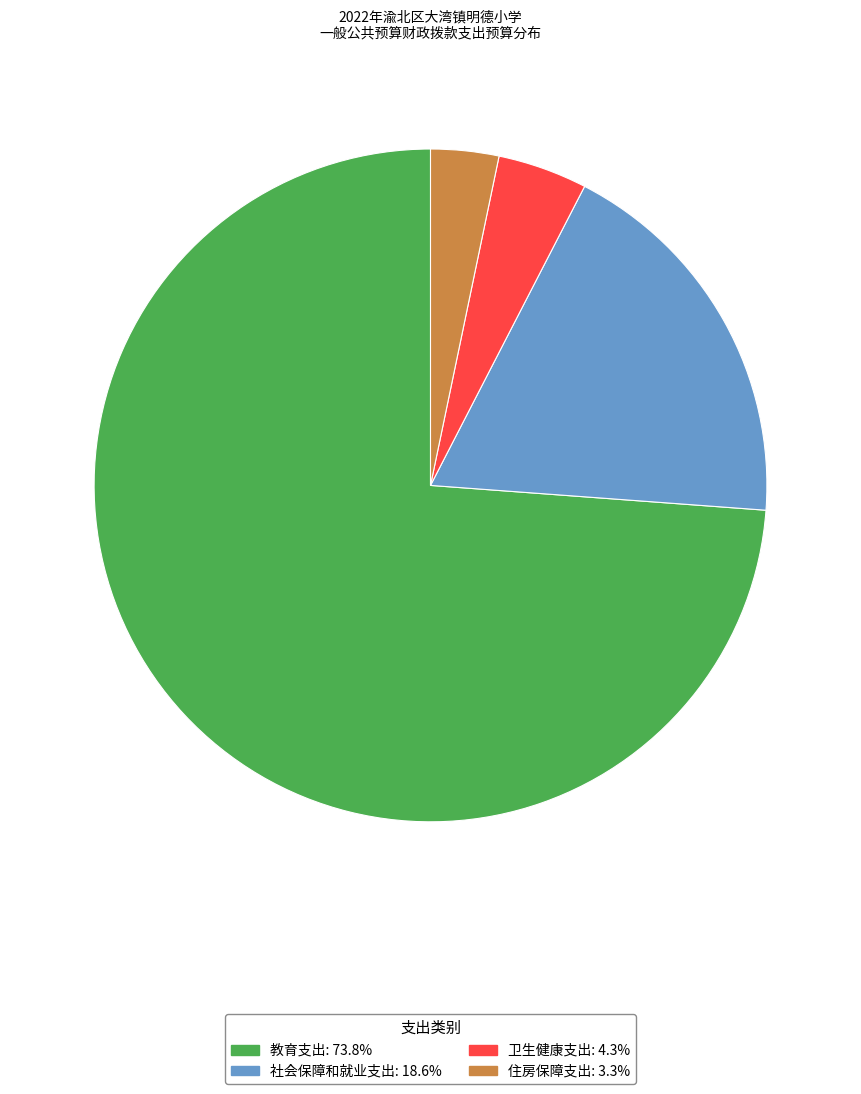

Does 社会保障和就业支出 account for over 50% of the chart?

No